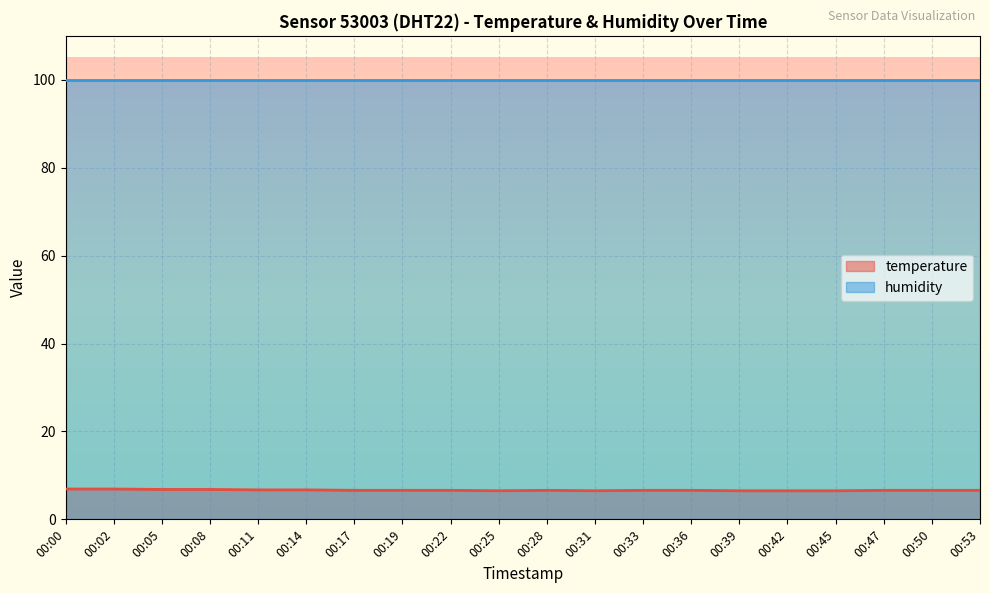

What is the spread (max minus min) of values at 00:47?

93.4